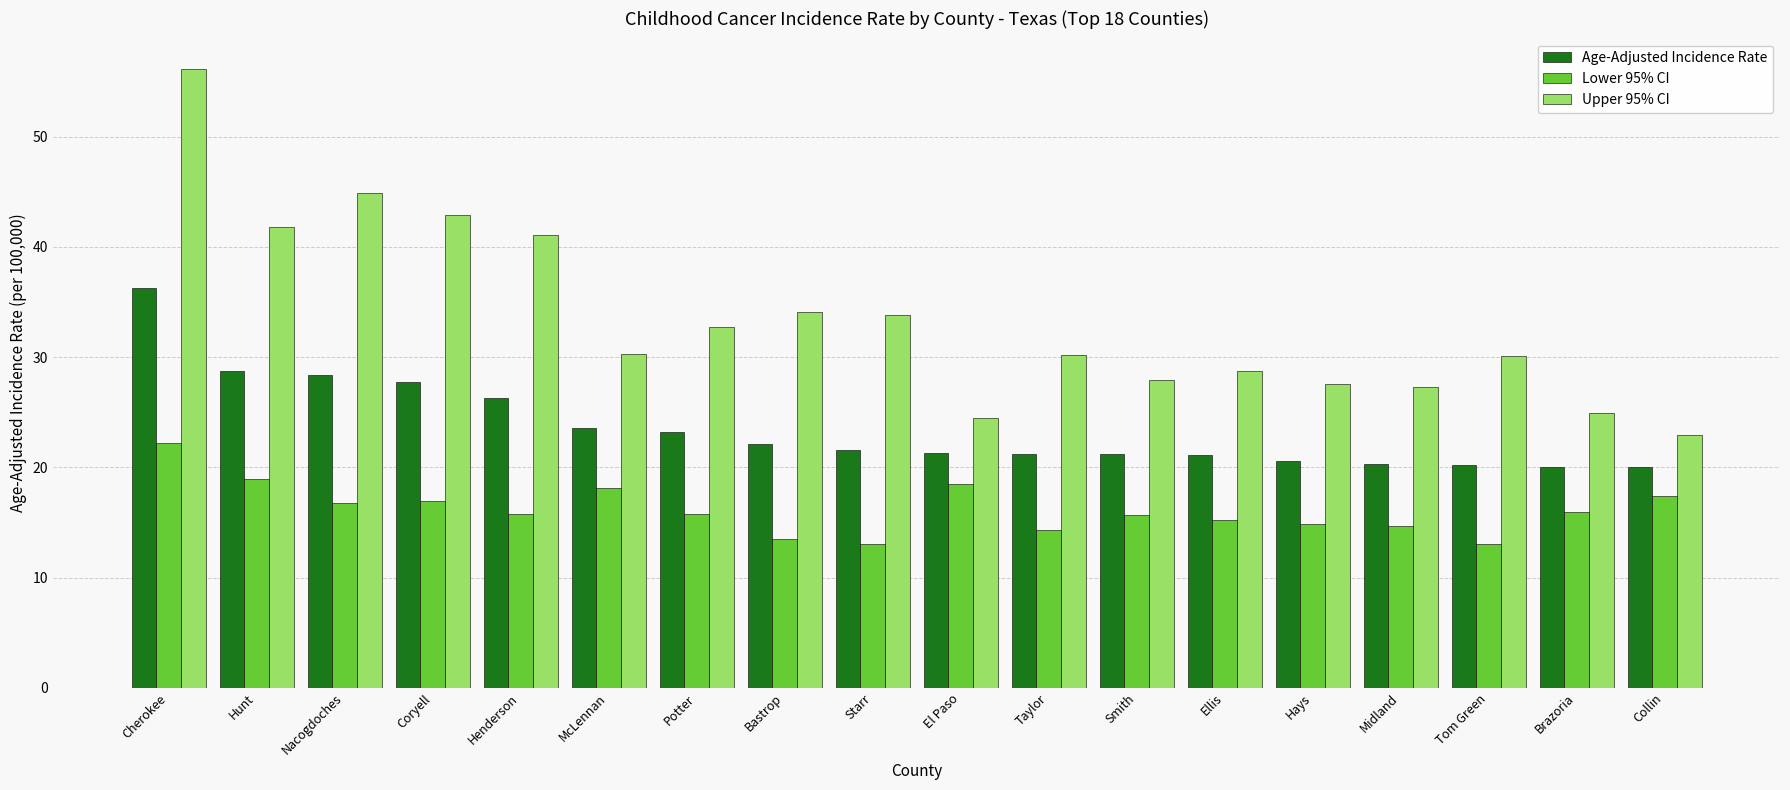

How many bars are there in total?

54